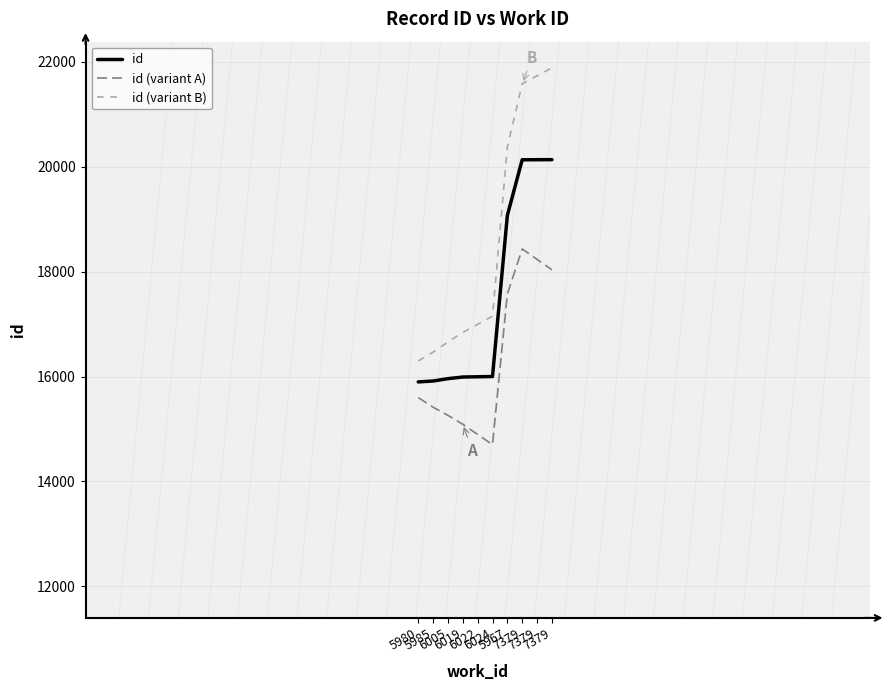

What is the smallest value displayed?

14701